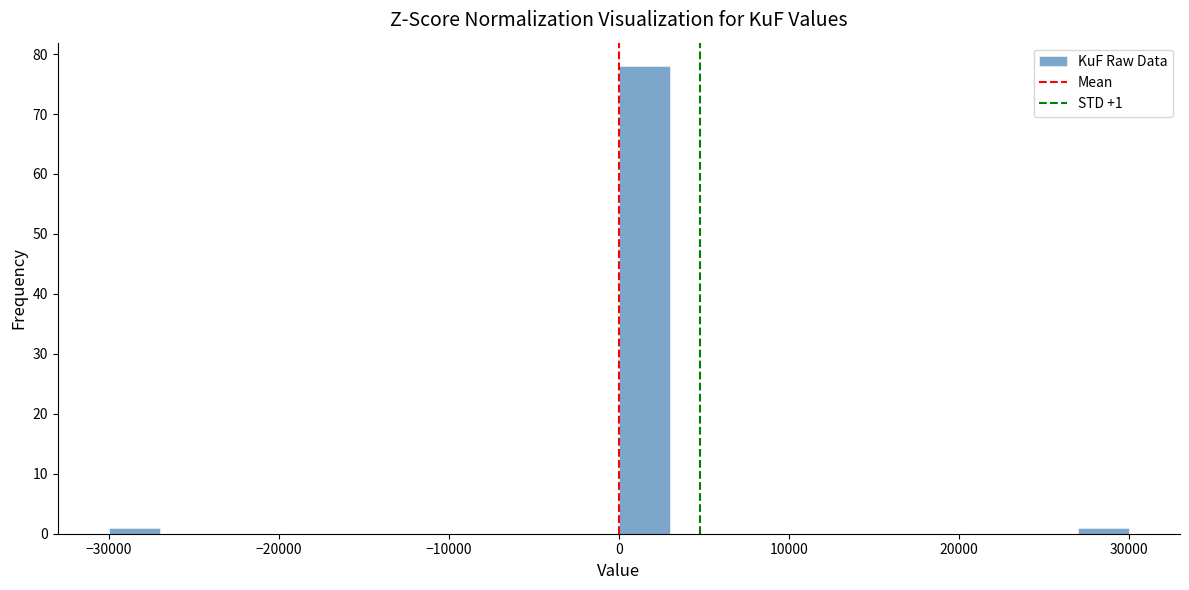

Around what value on the x-axis is the tallest bar? Give the approximate position of its centre, as read against the axis.

2000